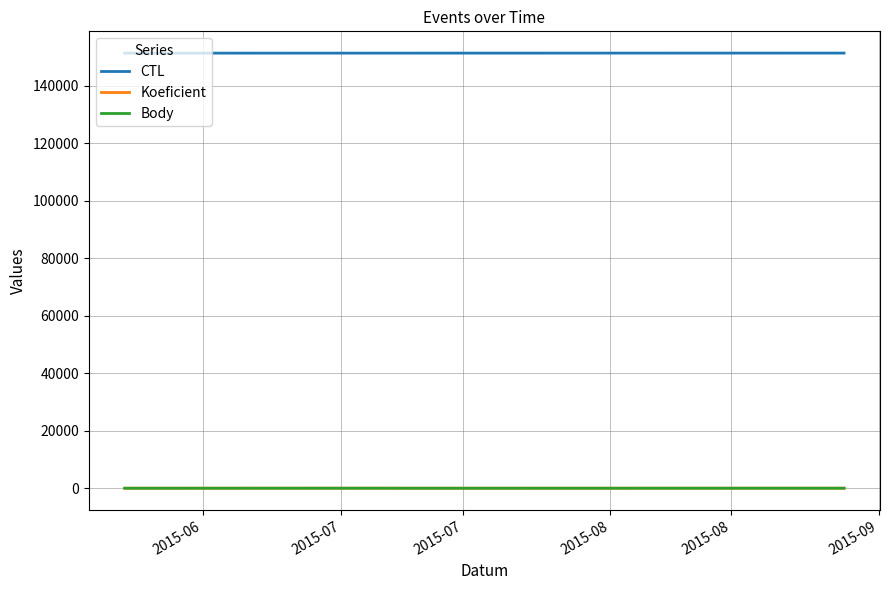

Is this an area chart (filled region under the line)?

No